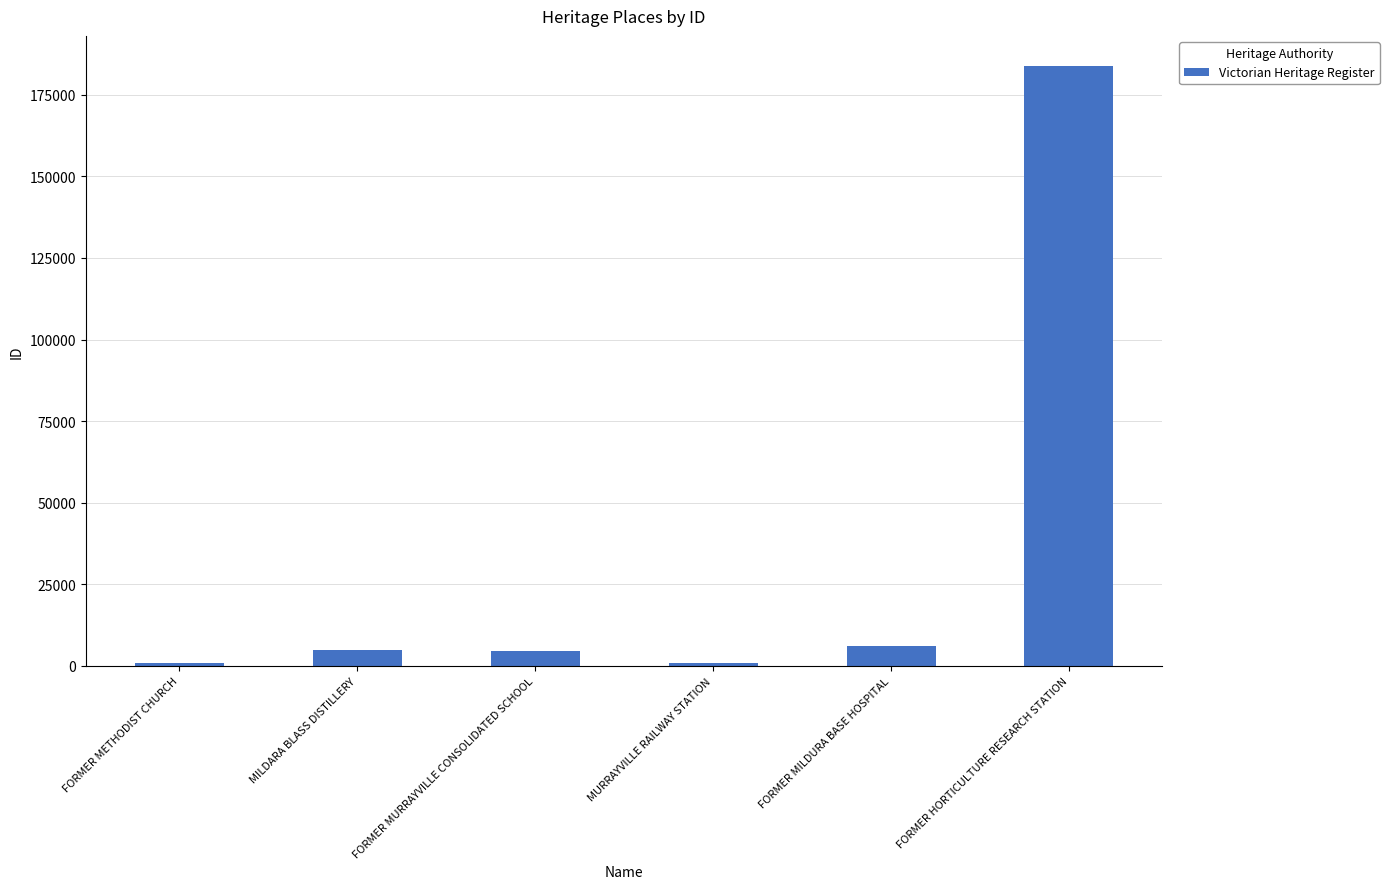

Which label corresponds to the largest value in the chart?

FORMER HORTICULTURE RESEARCH STATION